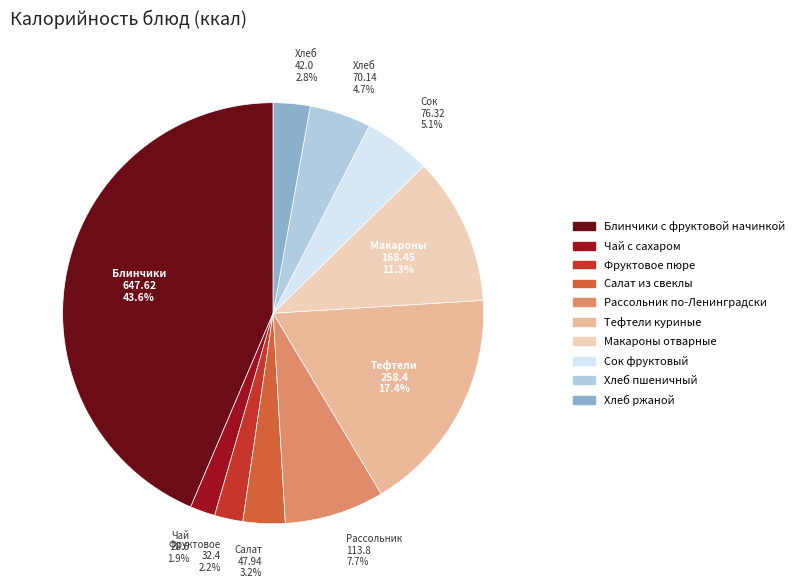

How many slices are in this pie chart?

10